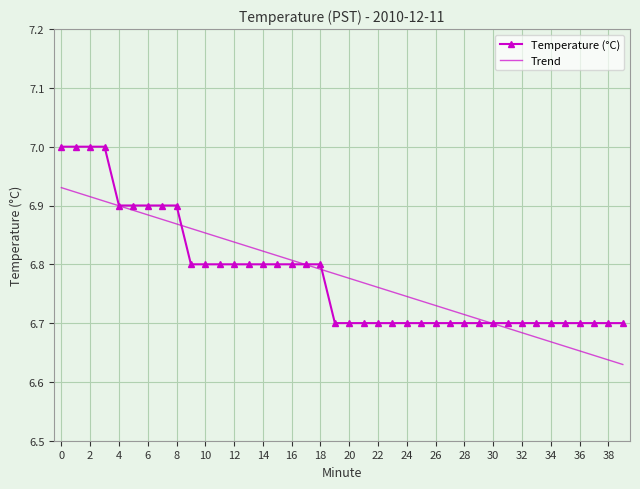

True or false: Temperature (°C) and Trend cross at least once.

True